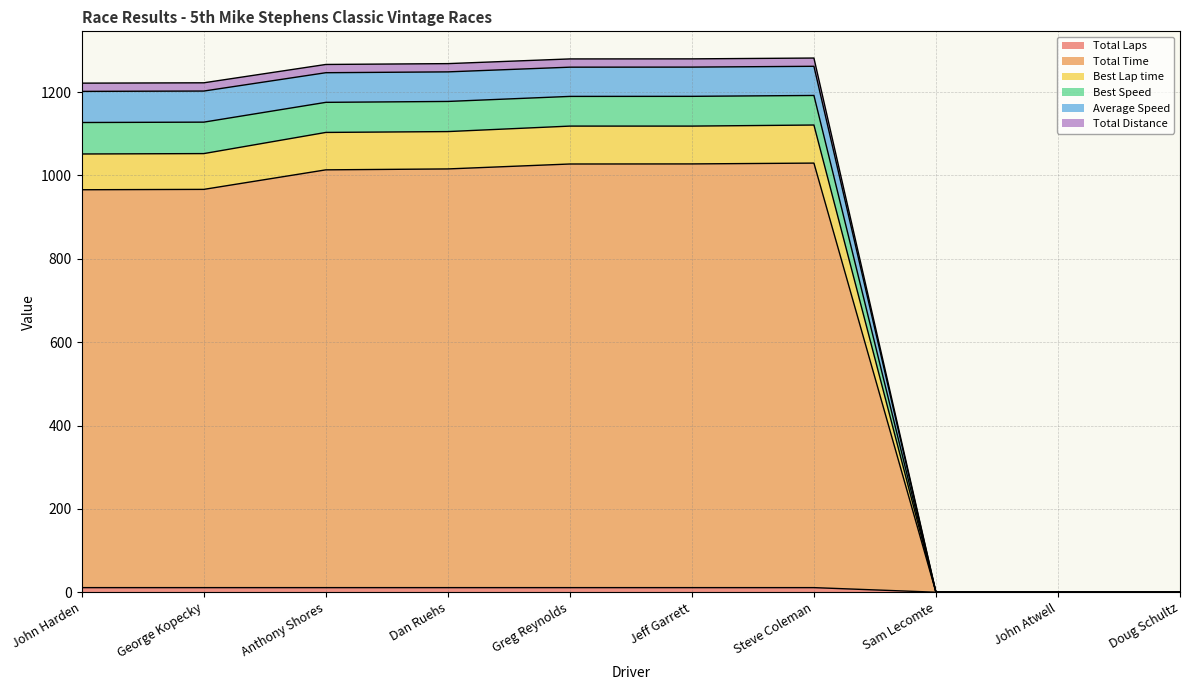

At Doug Schultz, list the series in order from largest to smallest.

Total Laps, Total Time, Best Lap time, Best Speed, Average Speed, Total Distance